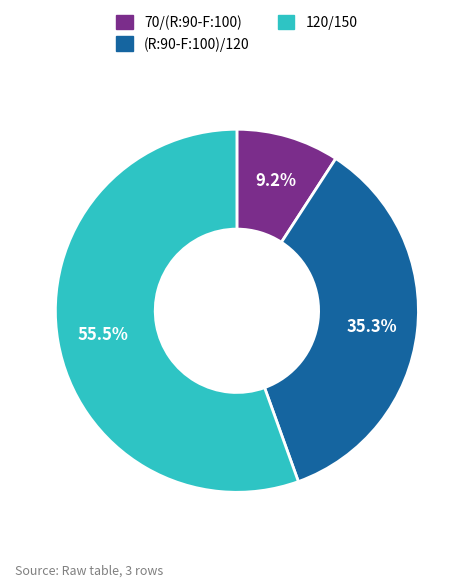

Which slice represents more than half of the pie?

120/150